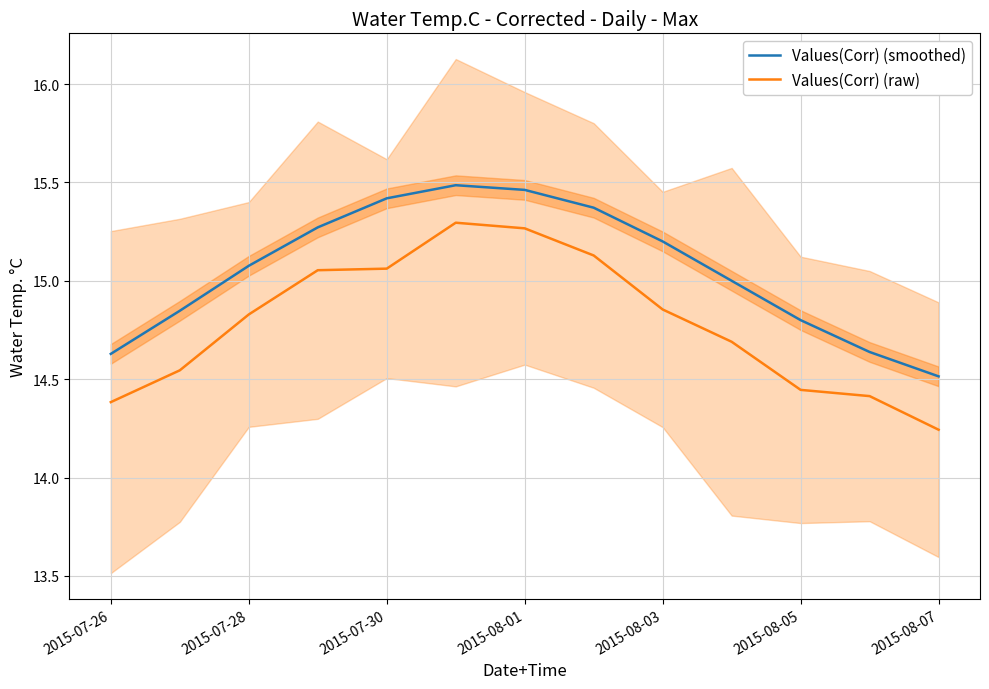

Which category has the lowest value in the Values(Corr) (smoothed) series?

2015-08-07